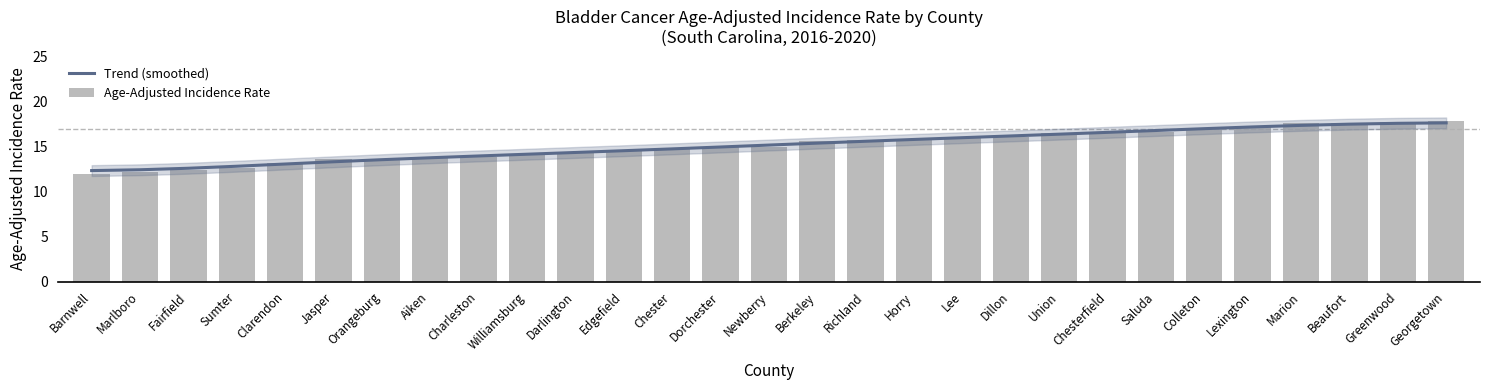

What are all the series names shown in the legend?

Trend (smoothed), Age-Adjusted Incidence Rate